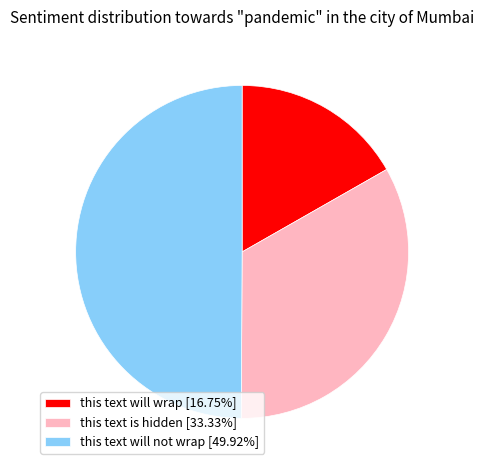

Is this text will wrap [16.75%] the majority of the pie?

No